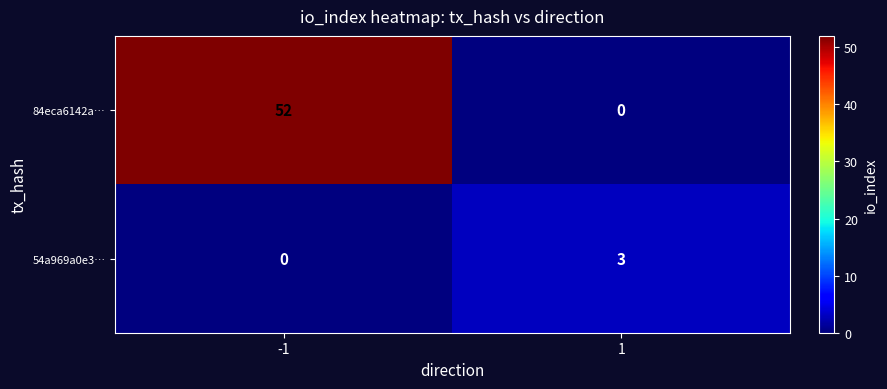

Reading left to right, what are all the values shown in this chart?

84eca6142a…: 52	0
54a969a0e3…: 0	3